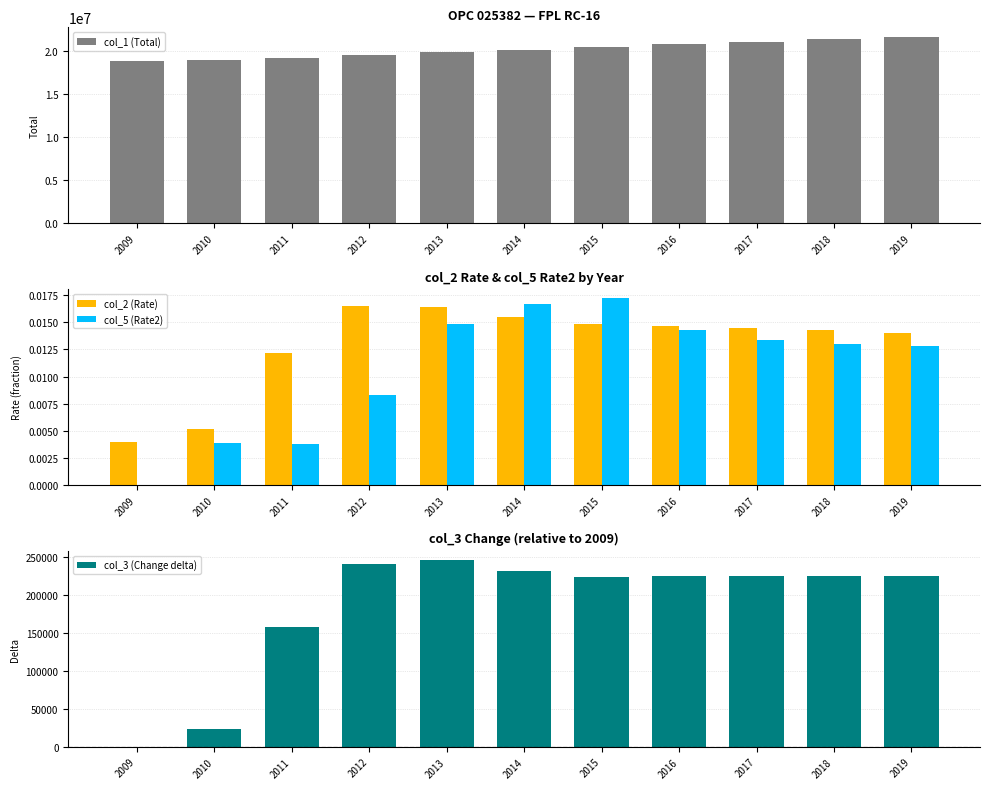

At which category is the sum across all series the highest?

2019